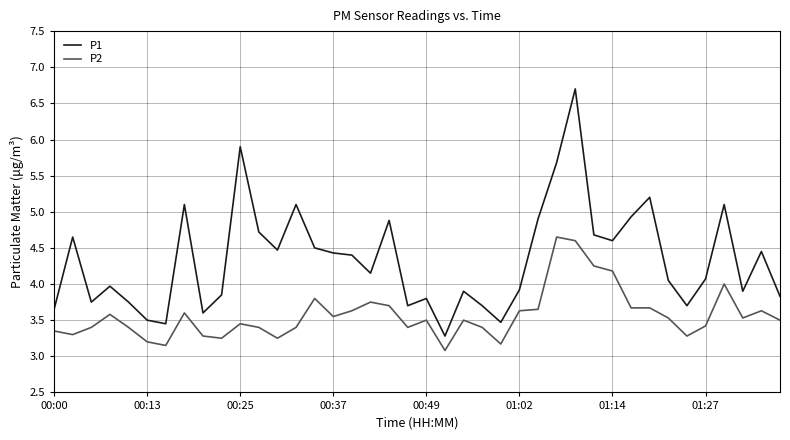

List the series in order of their overall mean, lowest first.

P2, P1